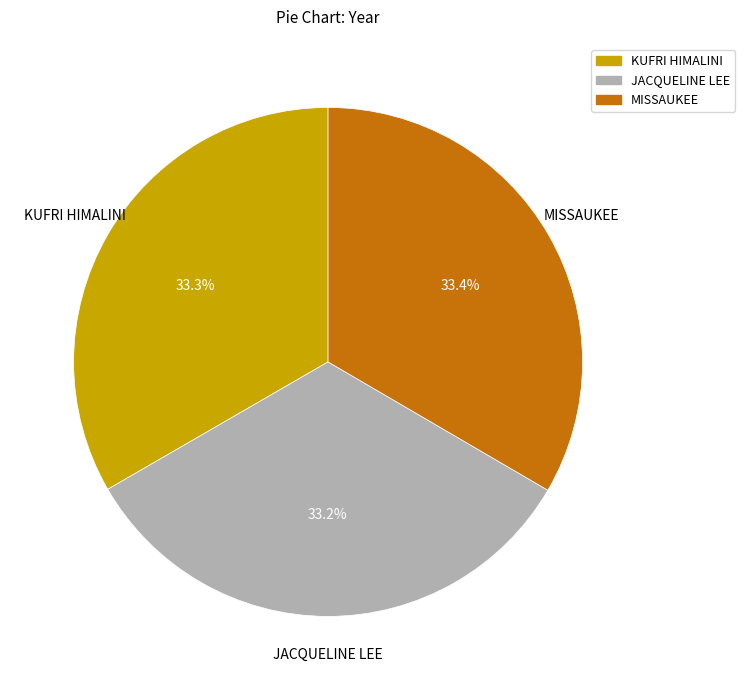

Count the number of slices in the pie.

3